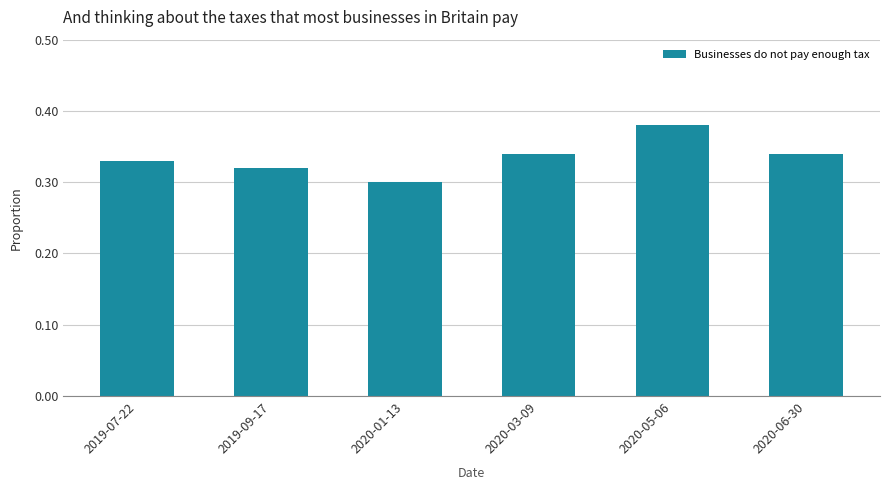

Which category has the lowest value across all series?

2020-01-13